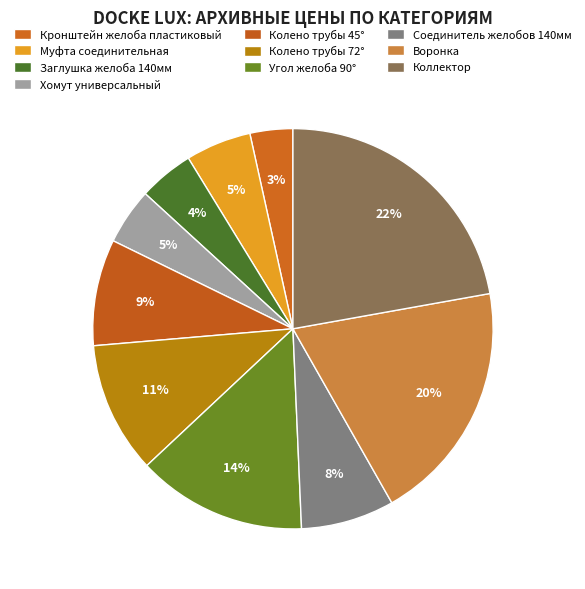

How many slices are in this pie chart?

10